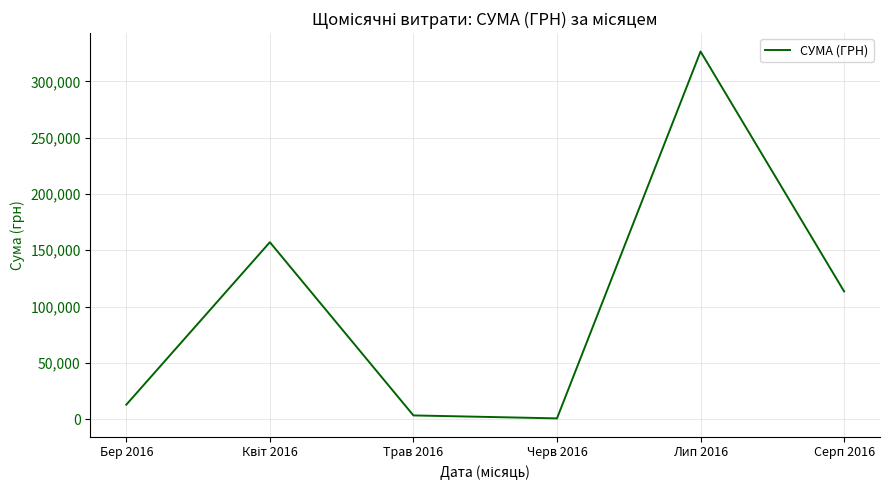

How many interior local valleys (lower than both neighbors) does the data have?

1